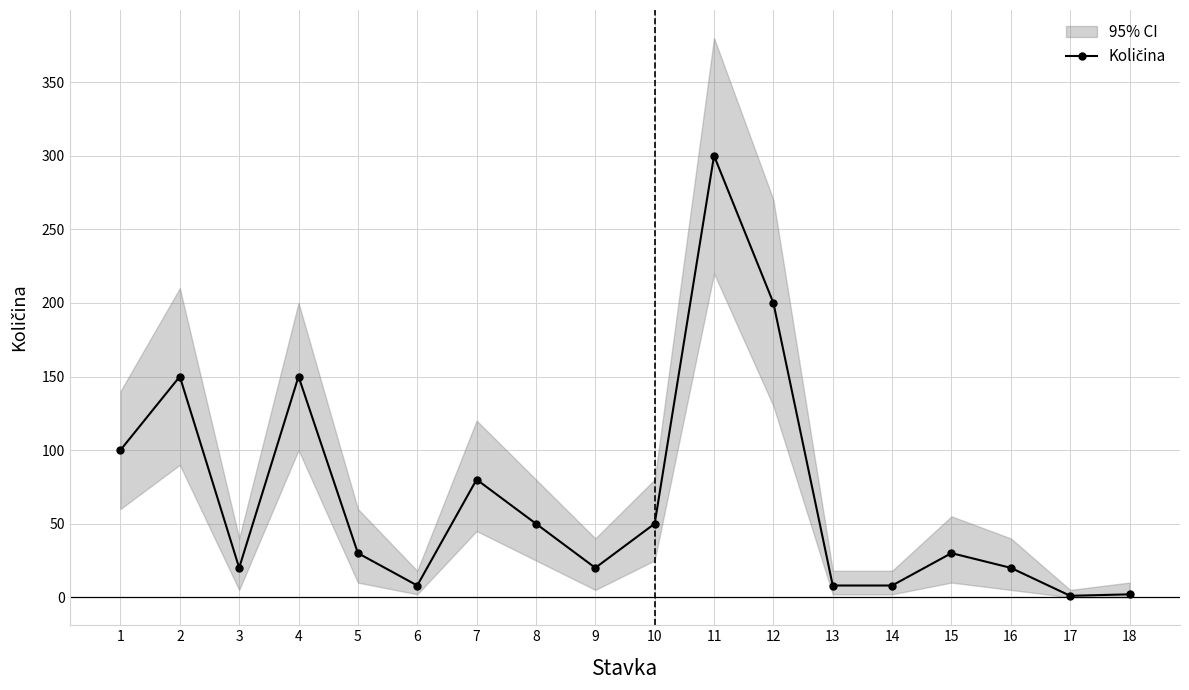

What is the difference between the values at 15 and 12?

170